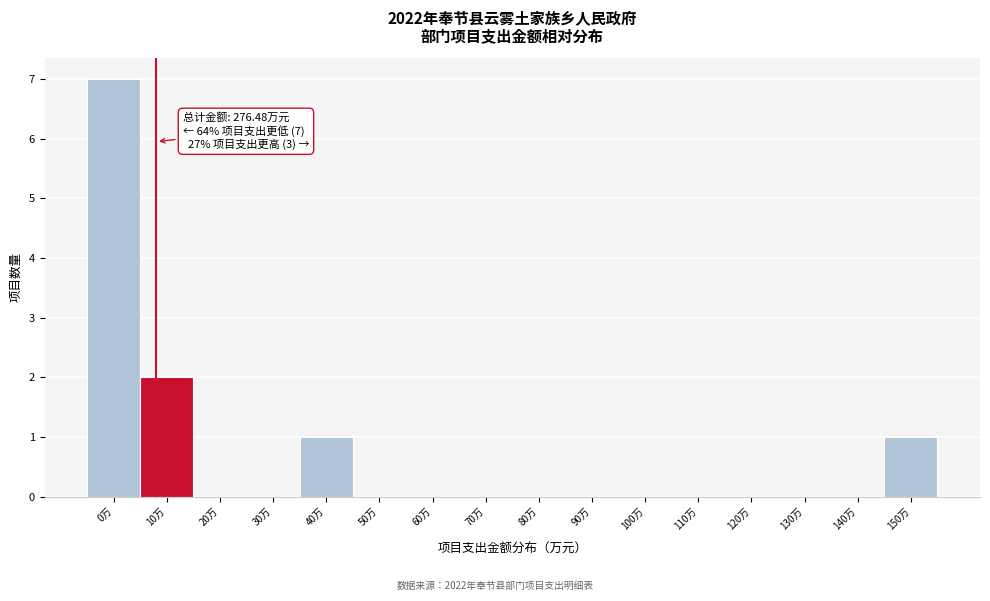

Reading left to right, transcribe all the data shown in this chart.

0万=7	10万=2	20万=0	30万=0	40万=1	50万=0	60万=0	70万=0	80万=0	90万=0	100万=0	110万=0	120万=0	130万=0	140万=0	150万=1